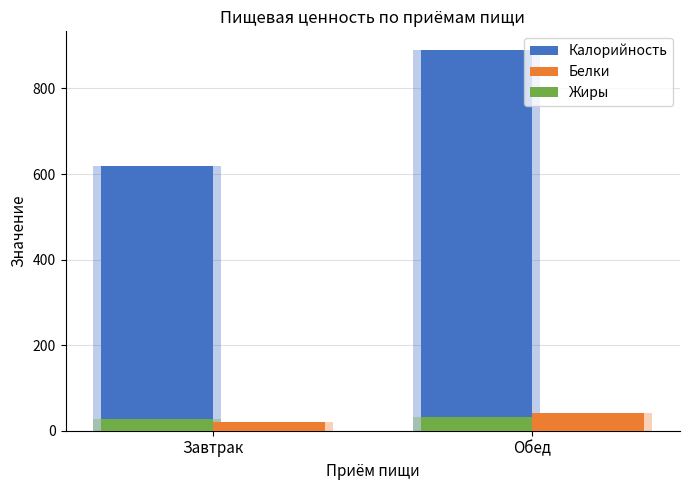

How many bars are there in total?

6